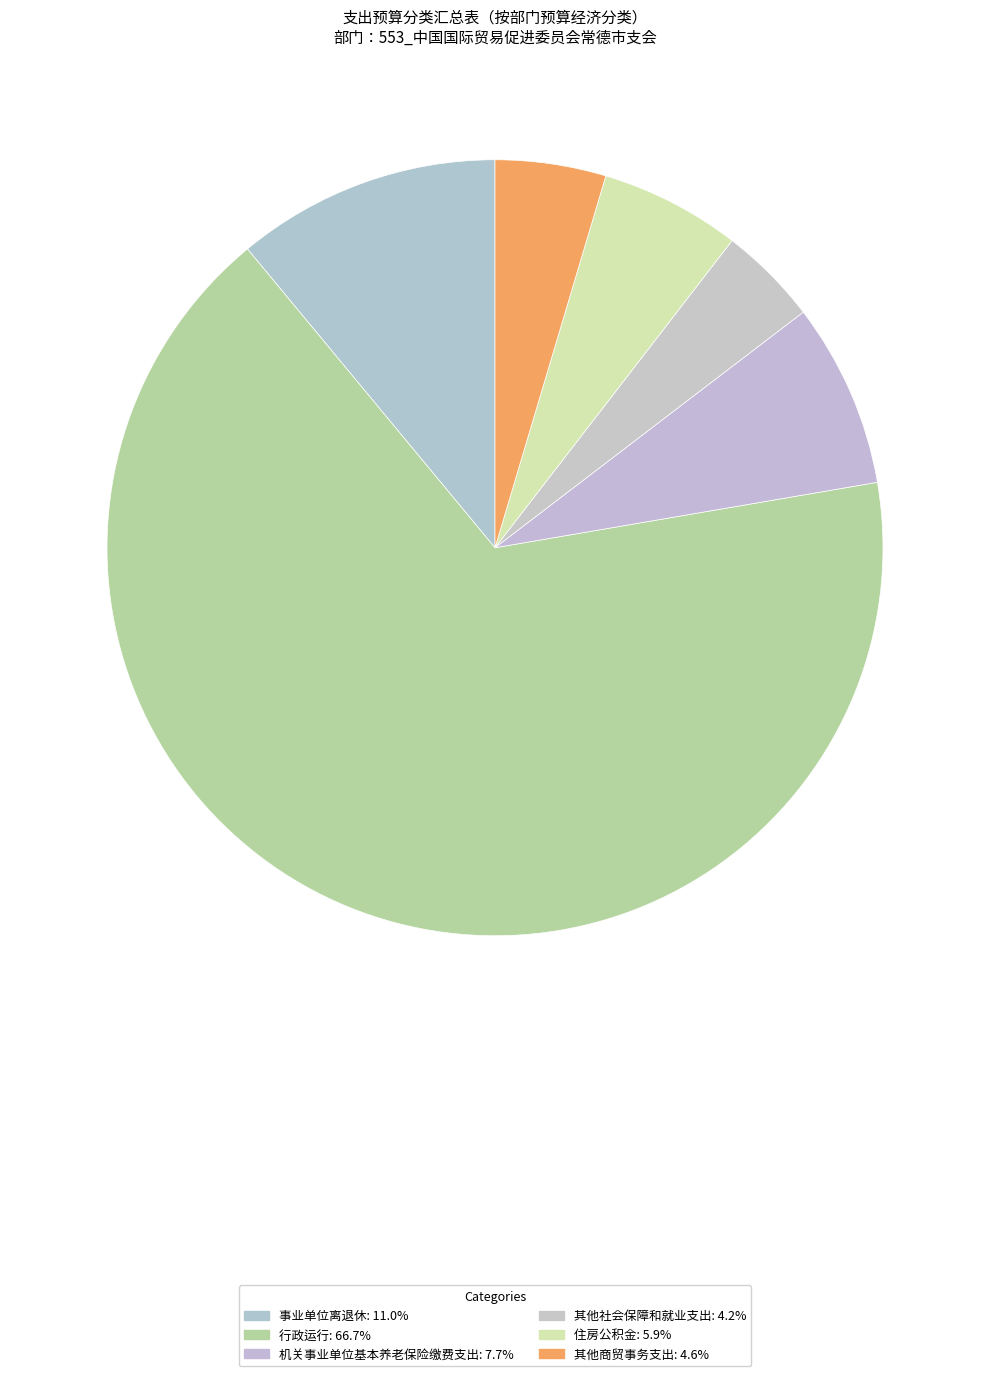

True or false: 行政运行 accounts for 59% of the total.

False